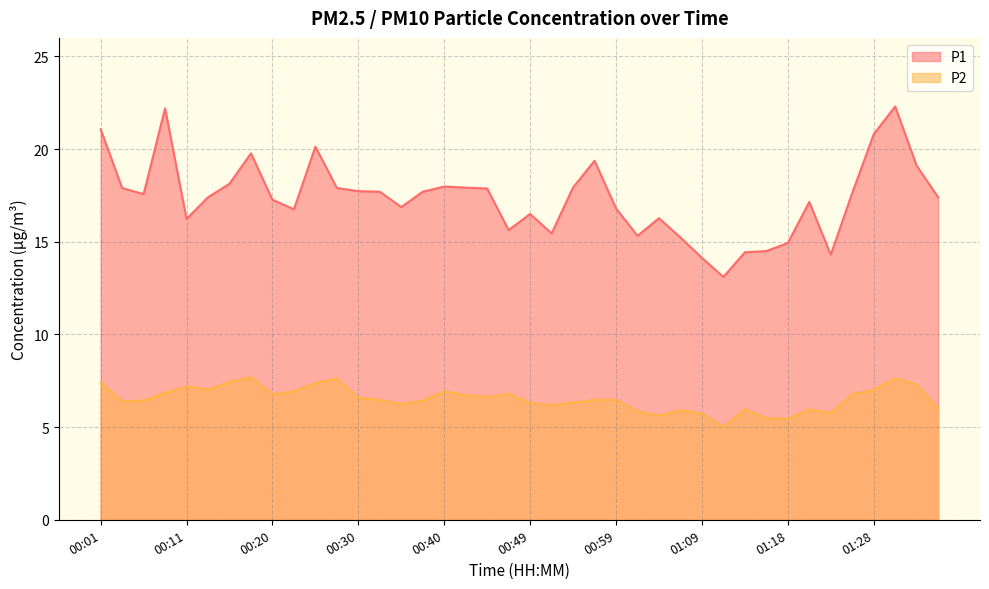

What is the label of the 13th point from the right?

01:06